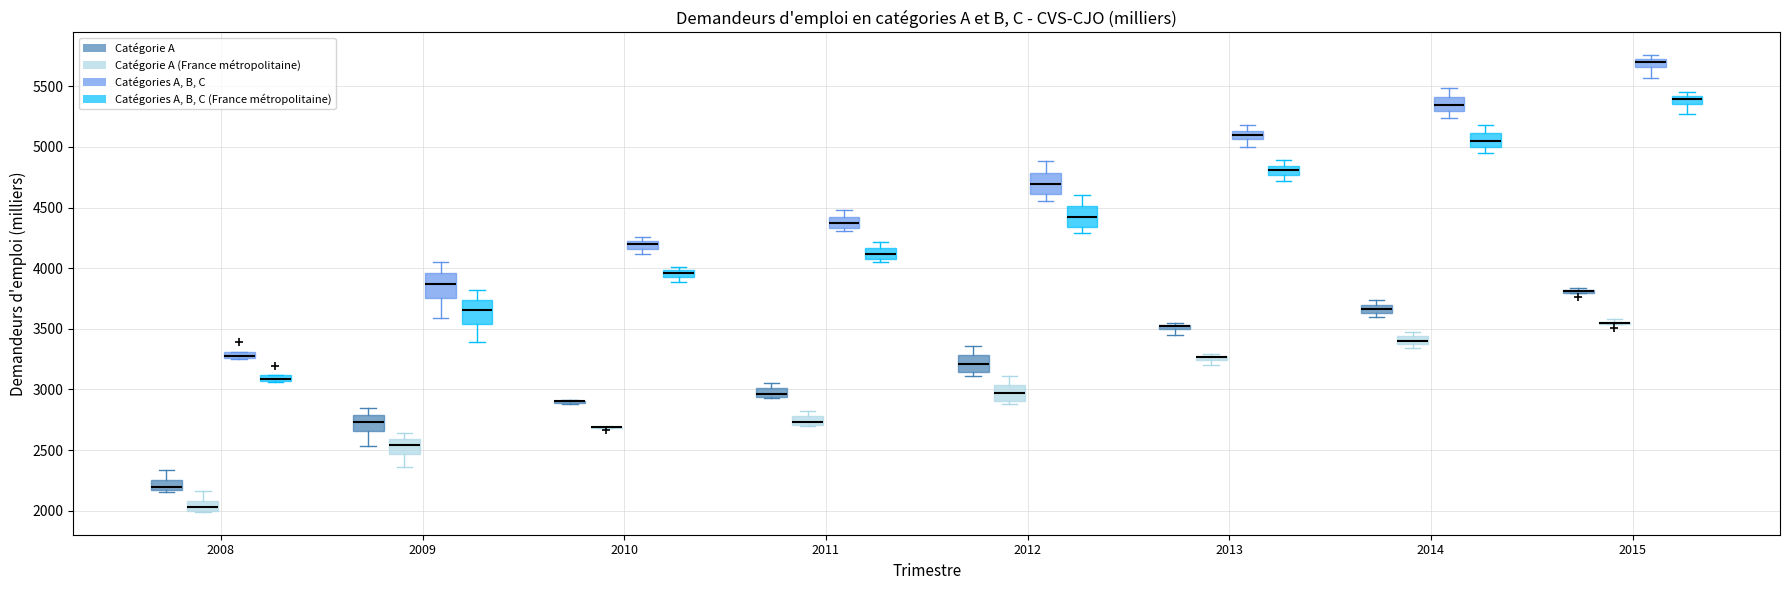

Where is the lower edge of the box for 2010 (Catégories A, B, C) on the y-axis? The values are not printed on the chart, so give them approximately, as read against the axis.

4150